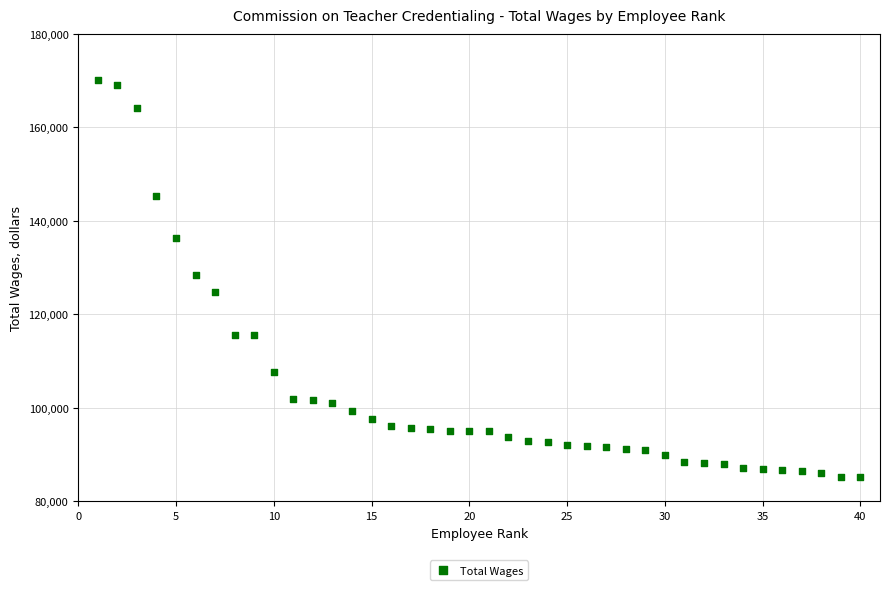

What is the range of X values (max minus min)?

39.0